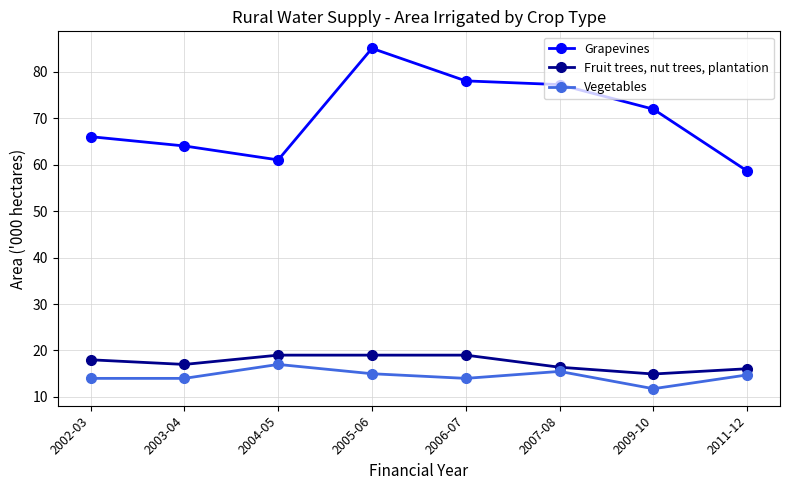

What is the sum of the Fruit trees, nut trees, plantation values at 2007-08 and 2005-06?

35.4